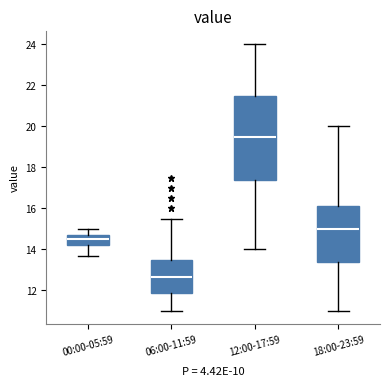

Which box has the lowest median line?

06:00-11:59